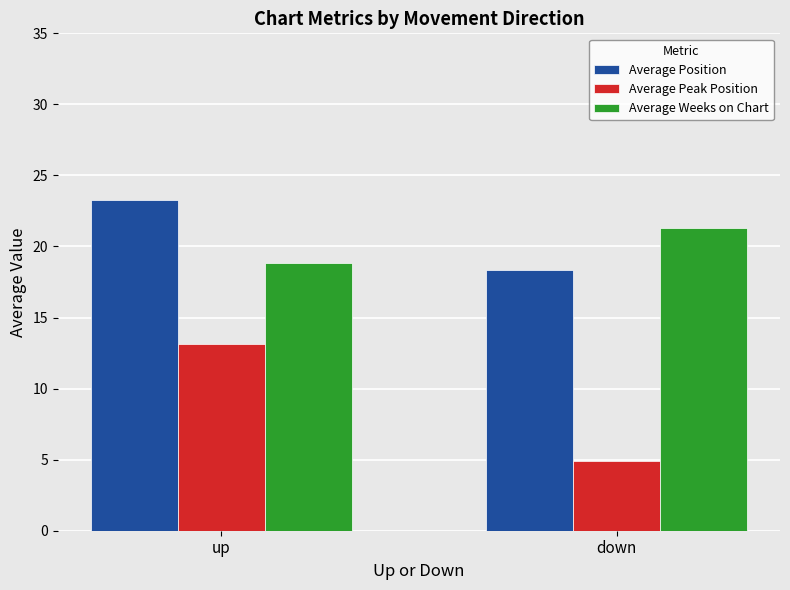

What is the lowest value of the Average Peak Position series?

4.9